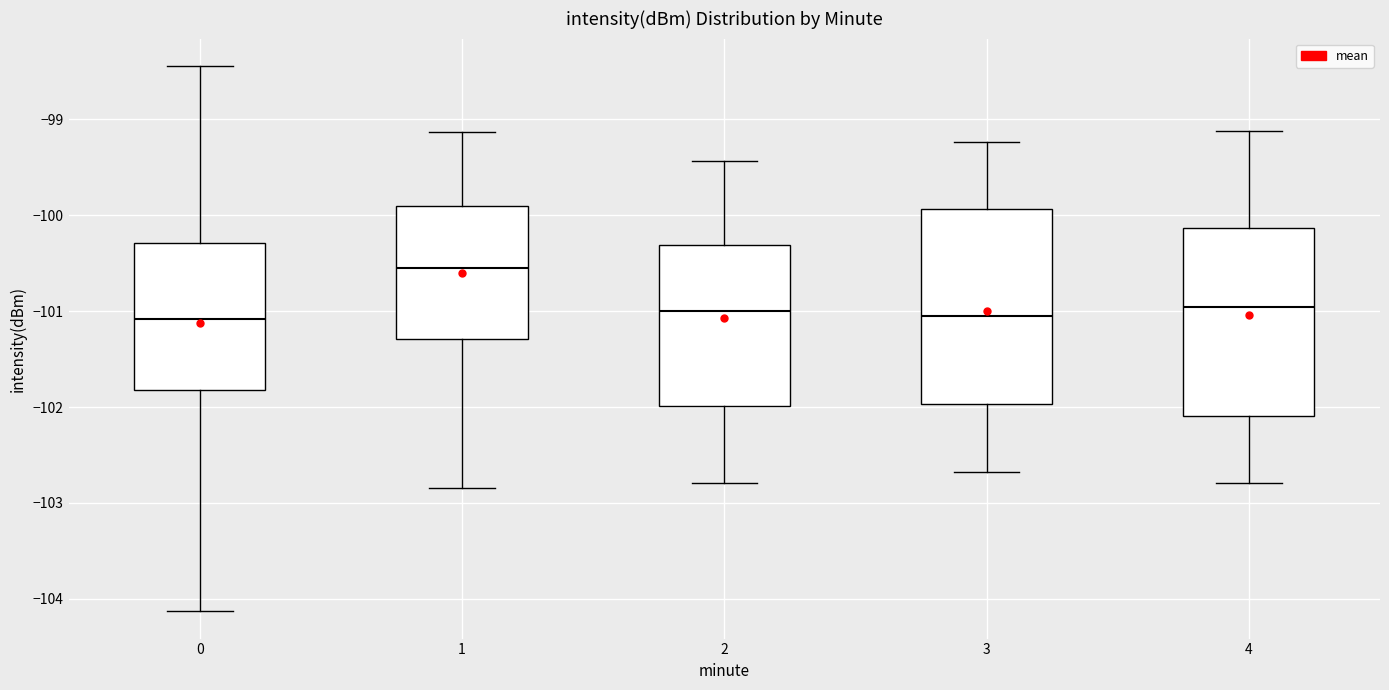

Which box has the highest median line?

1